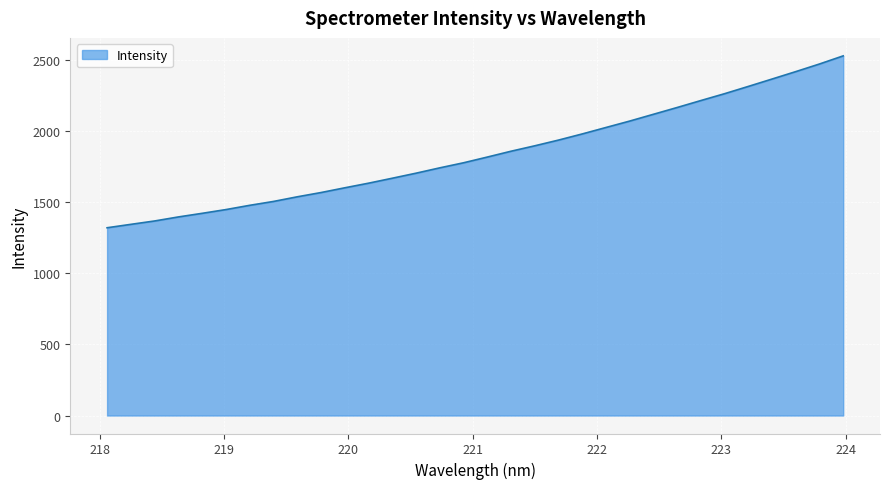

What is the difference between the maximum and minimum values?

1207.6